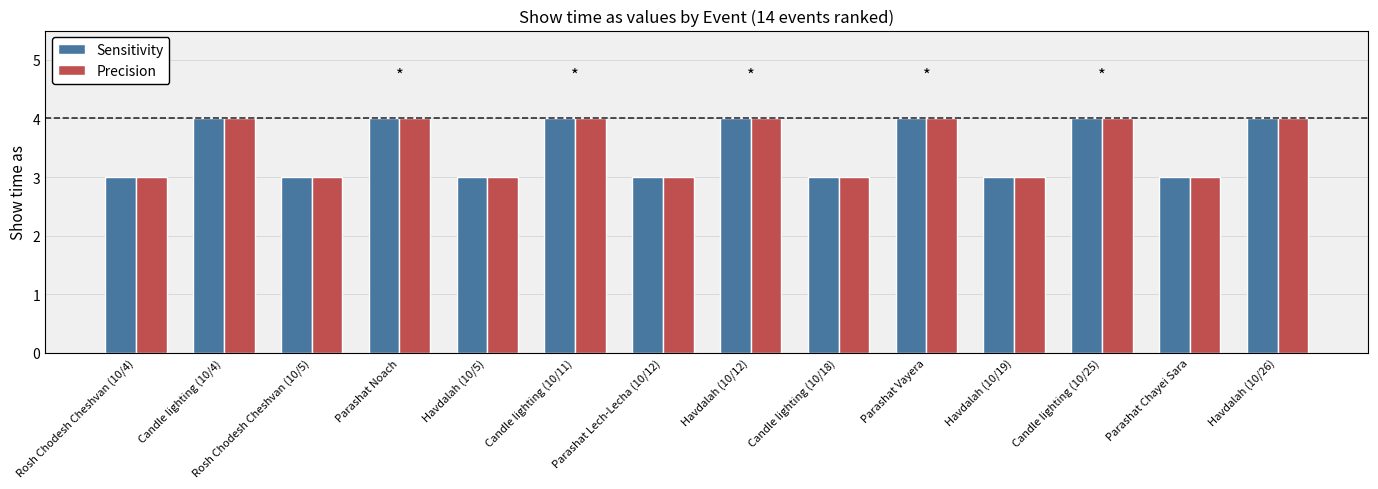

Is the value of Precision at Parashat Noach greater than the value of Sensitivity at Havdalah (10/5)?

Yes